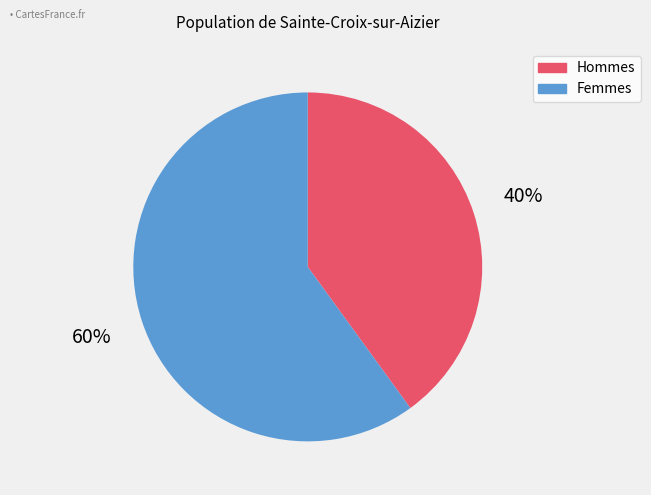

Is there any slice that represents more than half of the pie?

Yes